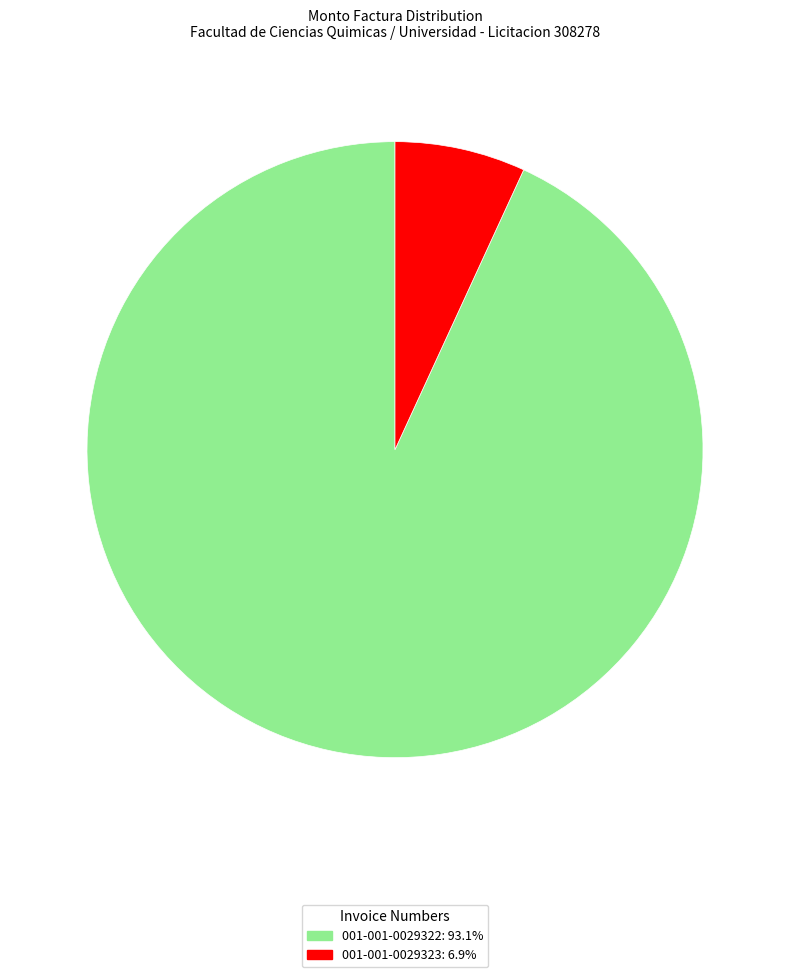

Combined, do 001-001-0029323: 6.9% and 001-001-0029322: 93.1% account for over 50%?

Yes